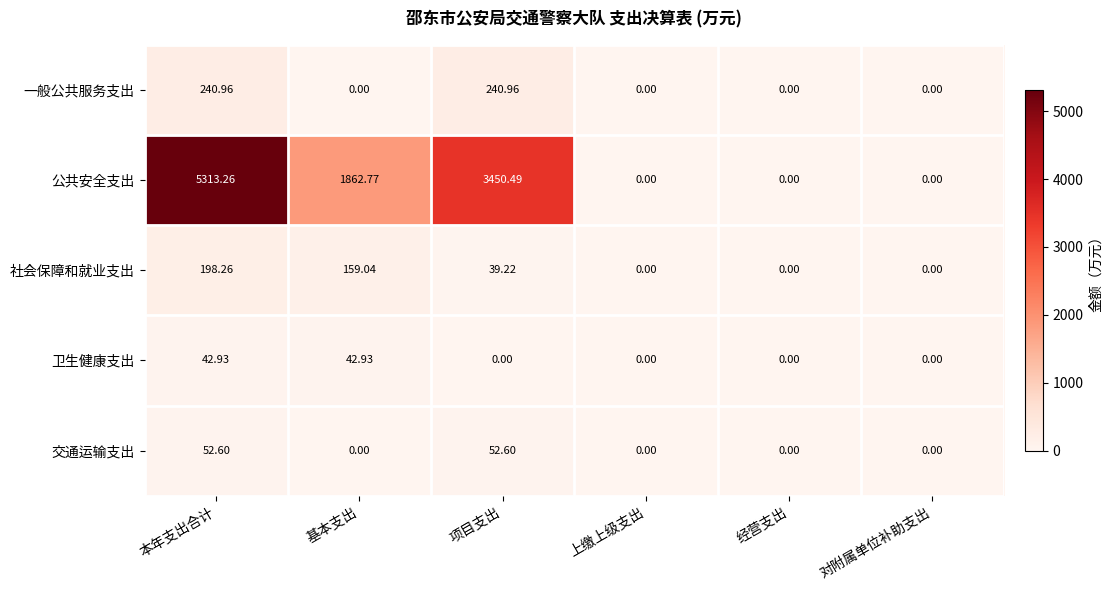

At which category is the sum across all series the highest?

本年支出合计